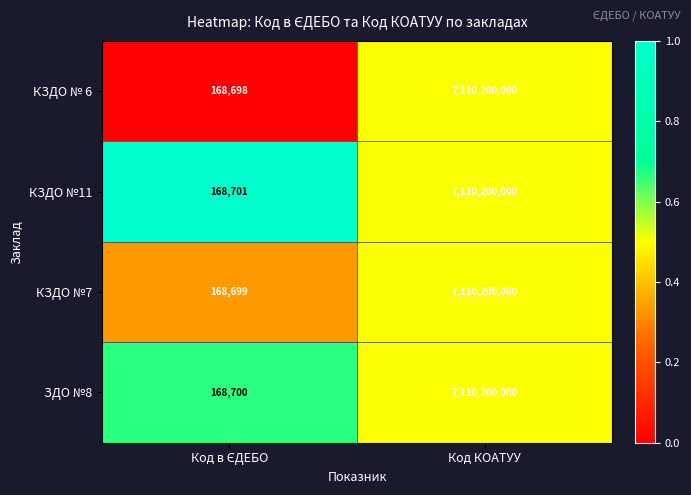

Reading left to right, transcribe all the data shown in this chart.

КЗДО № 6: 168698	7110200000
КЗДО №11: 168701	7110200000
КЗДО №7: 168699	7110200000
ЗДО №8: 168700	7110200000